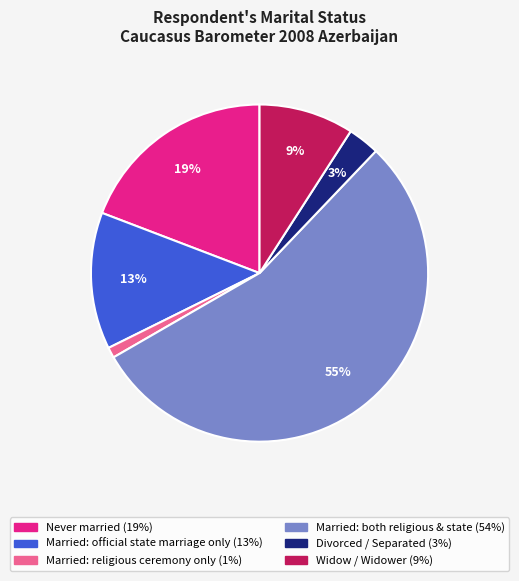

Is there a majority slice in this chart?

Yes